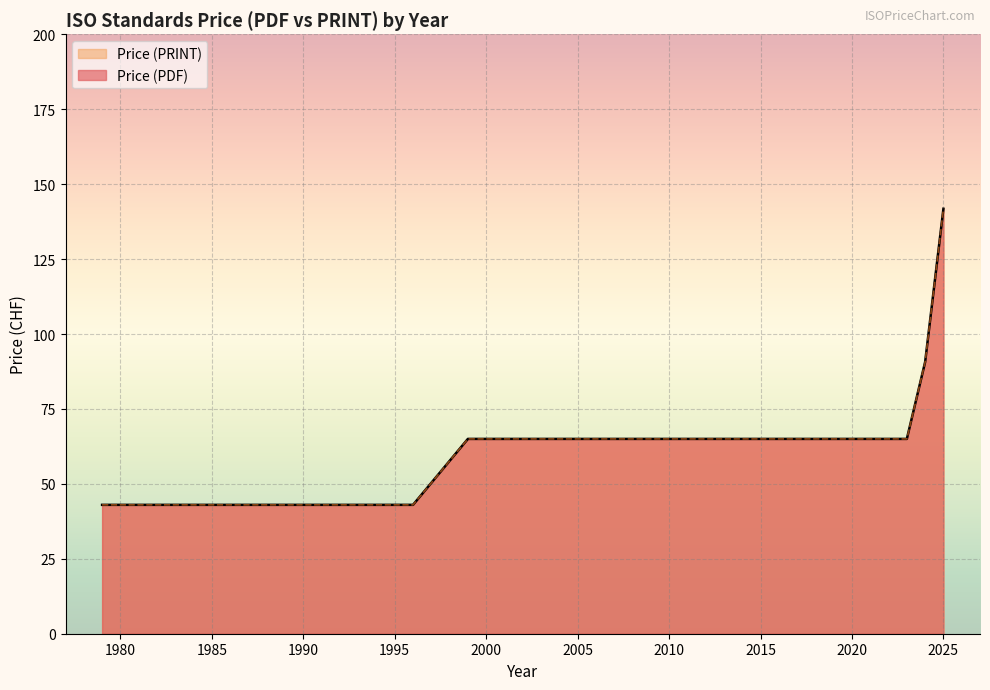

What is the minimum value for Price (PRINT)?

43